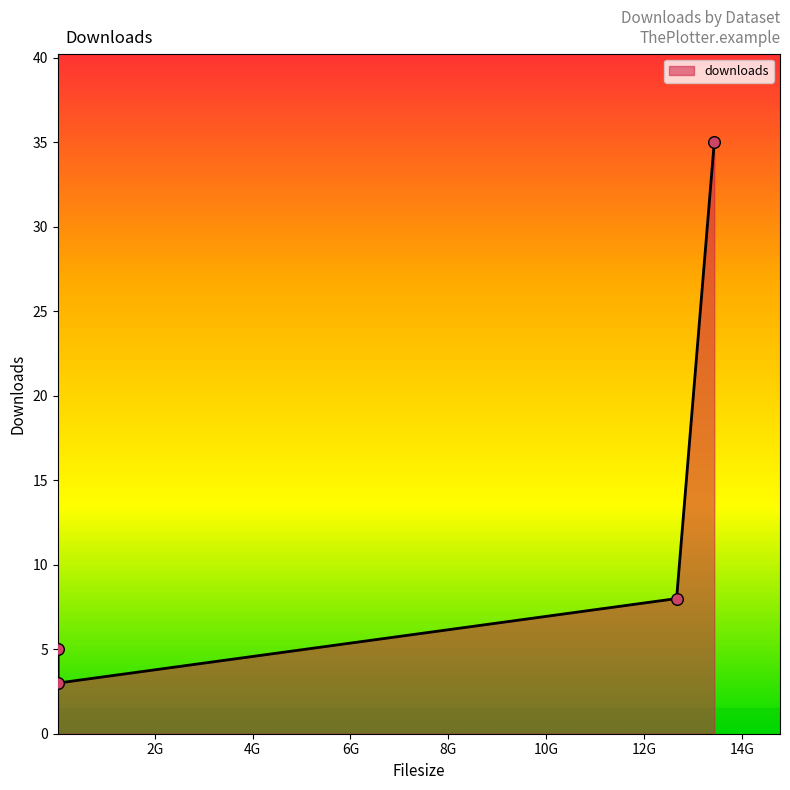

What is the greatest value displayed?

35